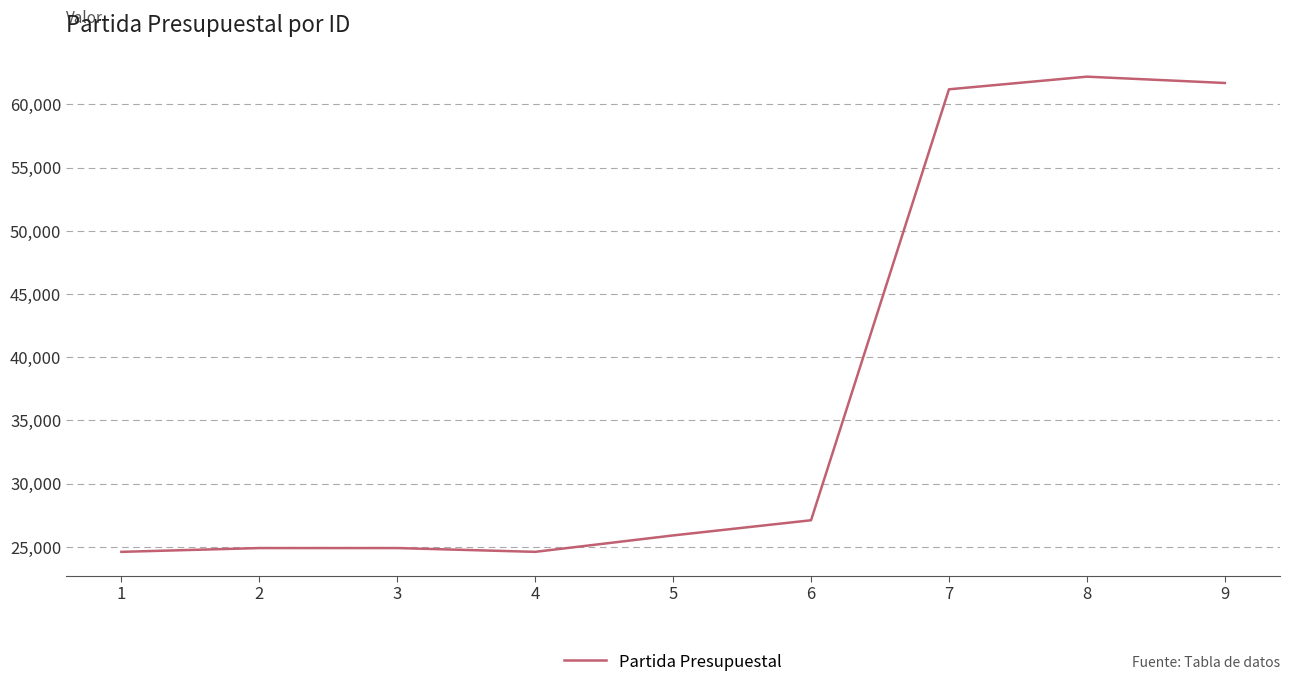

What is the greatest value displayed?

62201